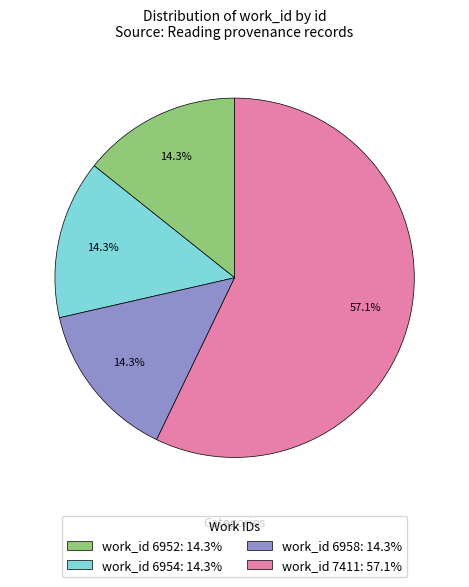

Approximately how many times larger is the value at work_id 6958: 14.3% compared to work_id 6954: 14.3%?

1.0